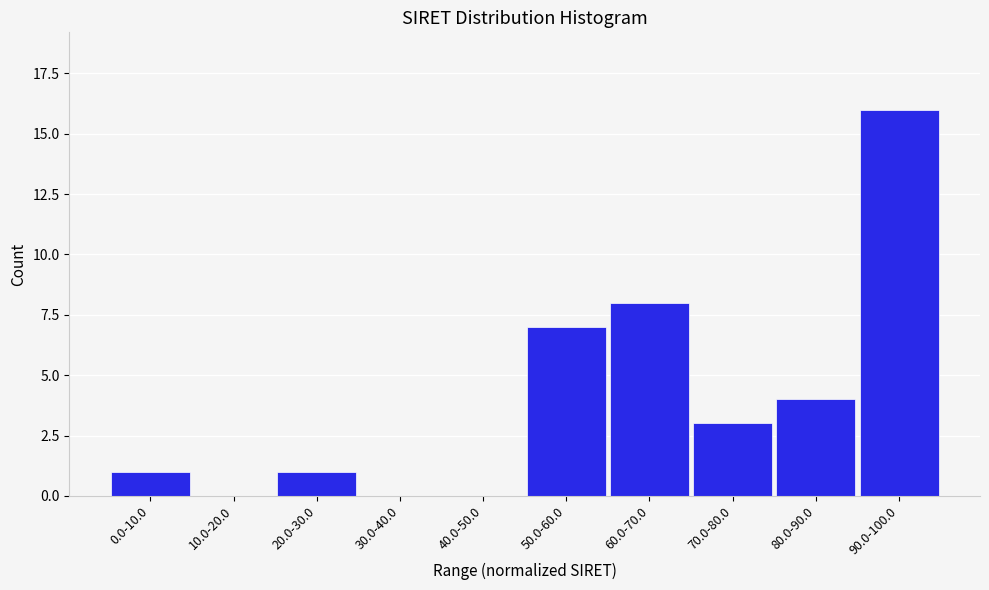

Reading left to right, transcribe all the data shown in this chart.

0.0-10.0=1	10.0-20.0=0	20.0-30.0=1	30.0-40.0=0	40.0-50.0=0	50.0-60.0=7	60.0-70.0=8	70.0-80.0=3	80.0-90.0=4	90.0-100.0=16